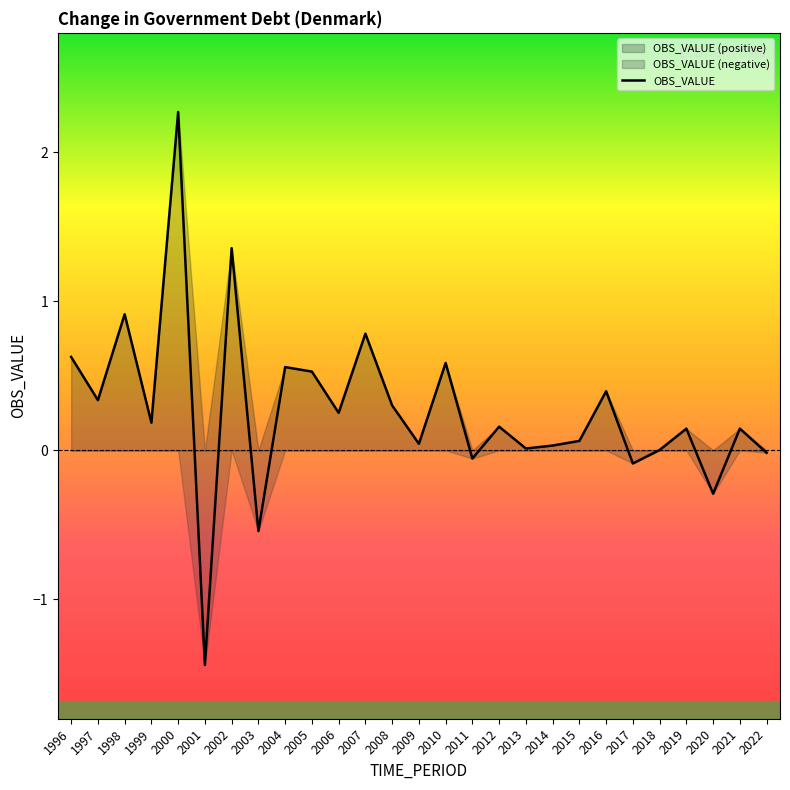

At which category does the data reach its first local valley?

1997